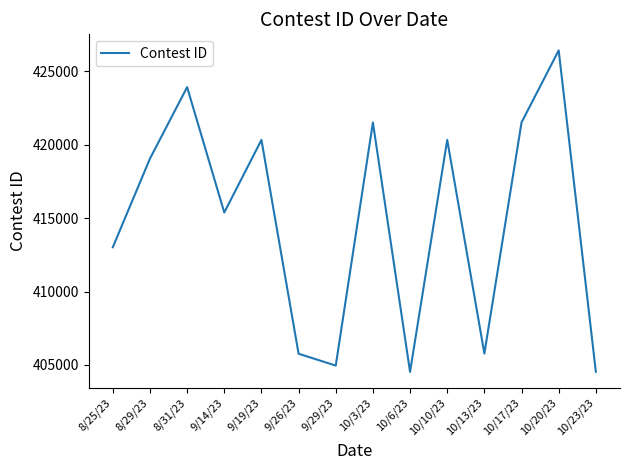

Is it true that the value at 8/25/23 is 413016?

True